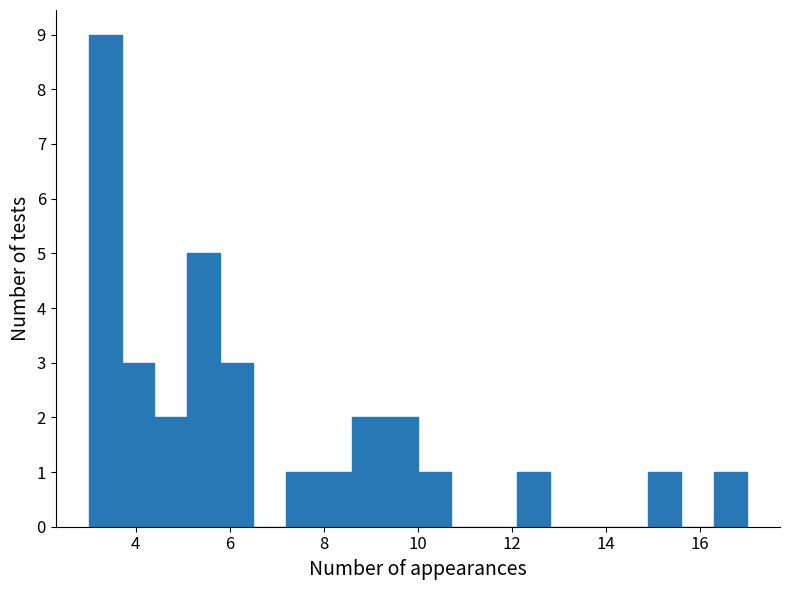

Read against the x-axis, roughly where is the centre of the tallest bar?

3.4